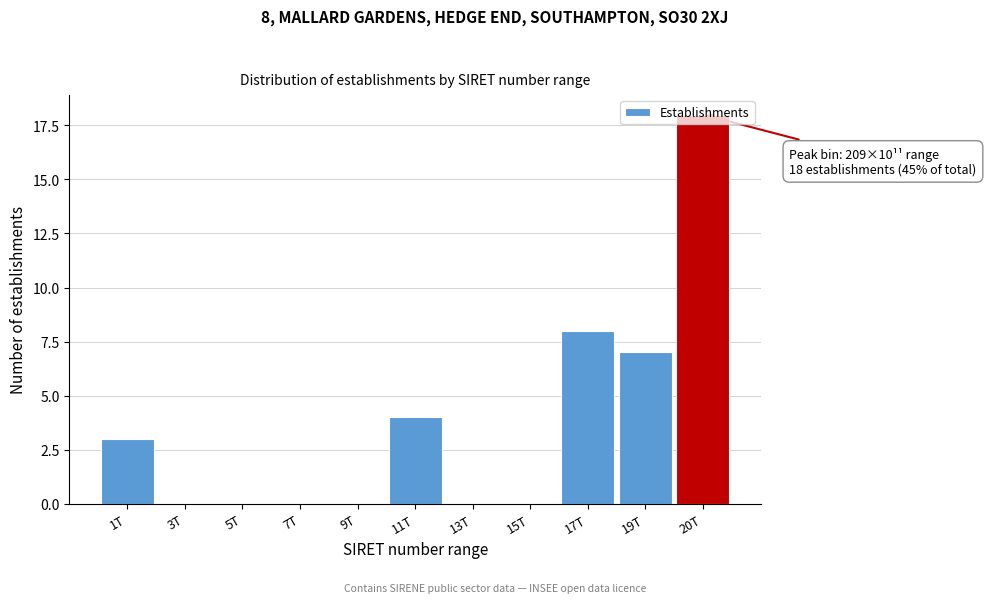

What is the greatest value displayed?

18